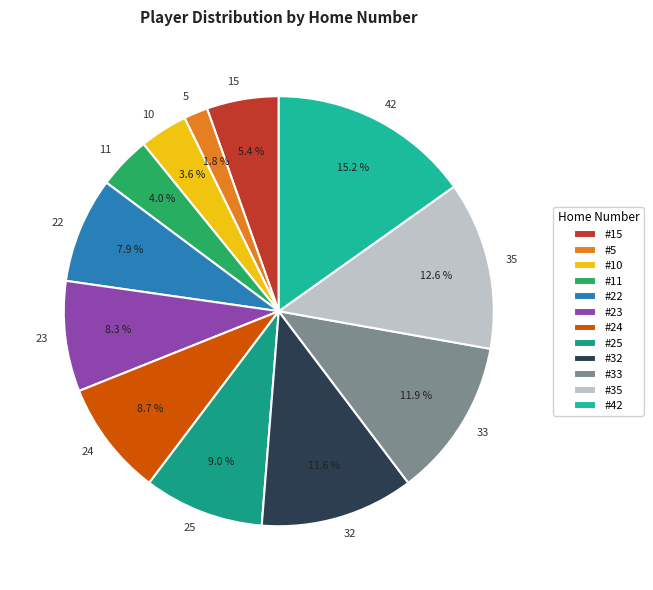

Is there a majority slice in this chart?

No